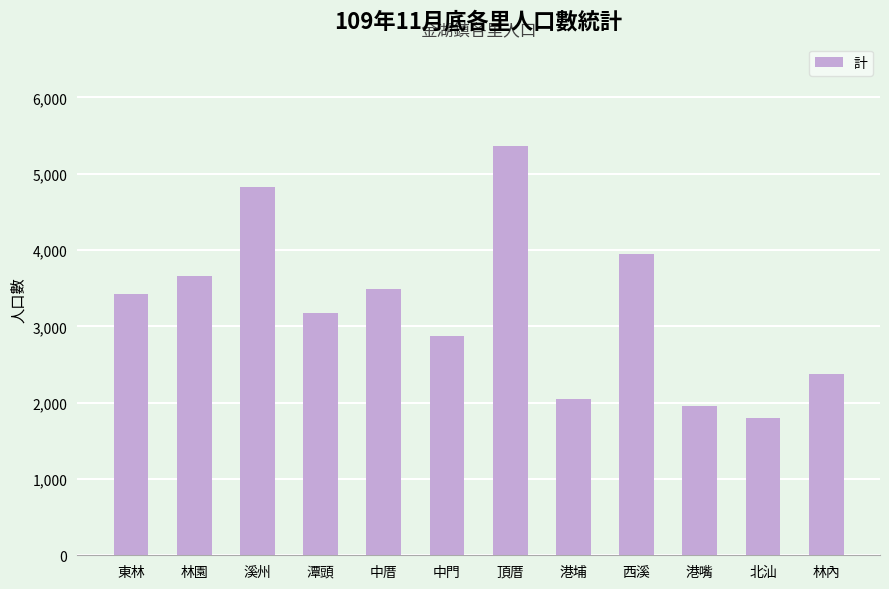

At which category does the chart reach its minimum across all series?

北汕